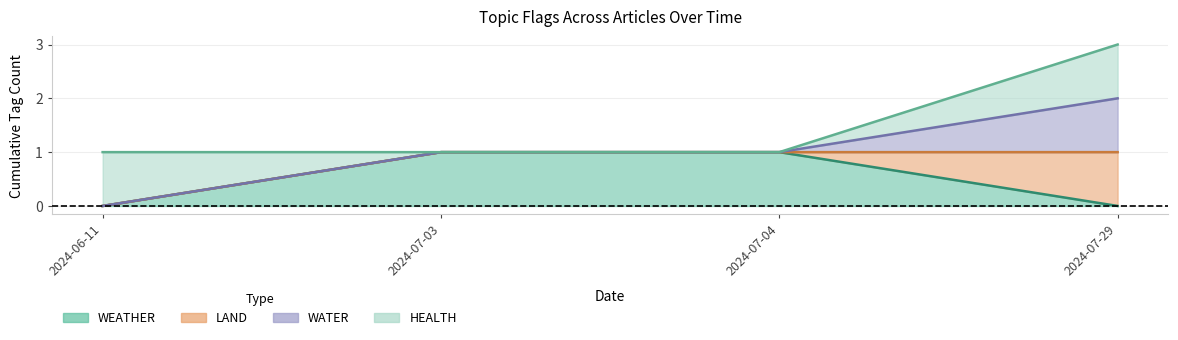

What is the difference between the maximum and second lowest values in the WEATHER series?

1